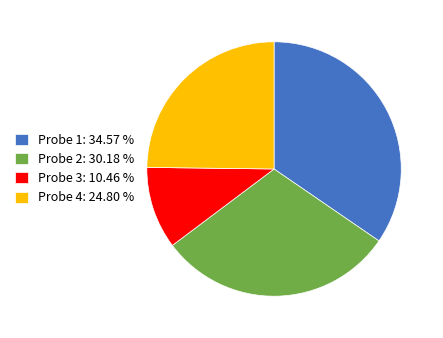

Between Probe 1 and Probe 3, which is larger?

Probe 1